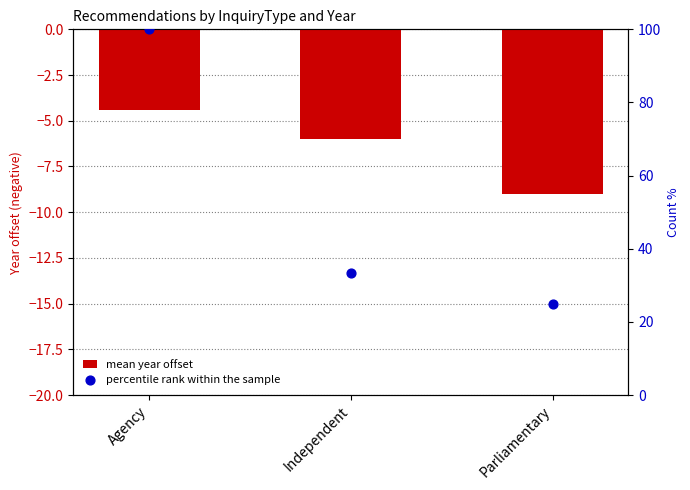

Which series has the largest total across all categories?

percentile rank within the sample